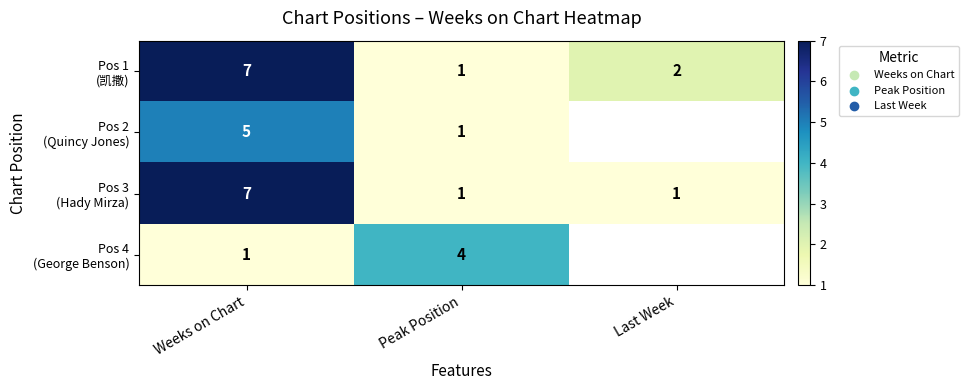

What is the difference between the highest and lowest values at Weeks on Chart?

6